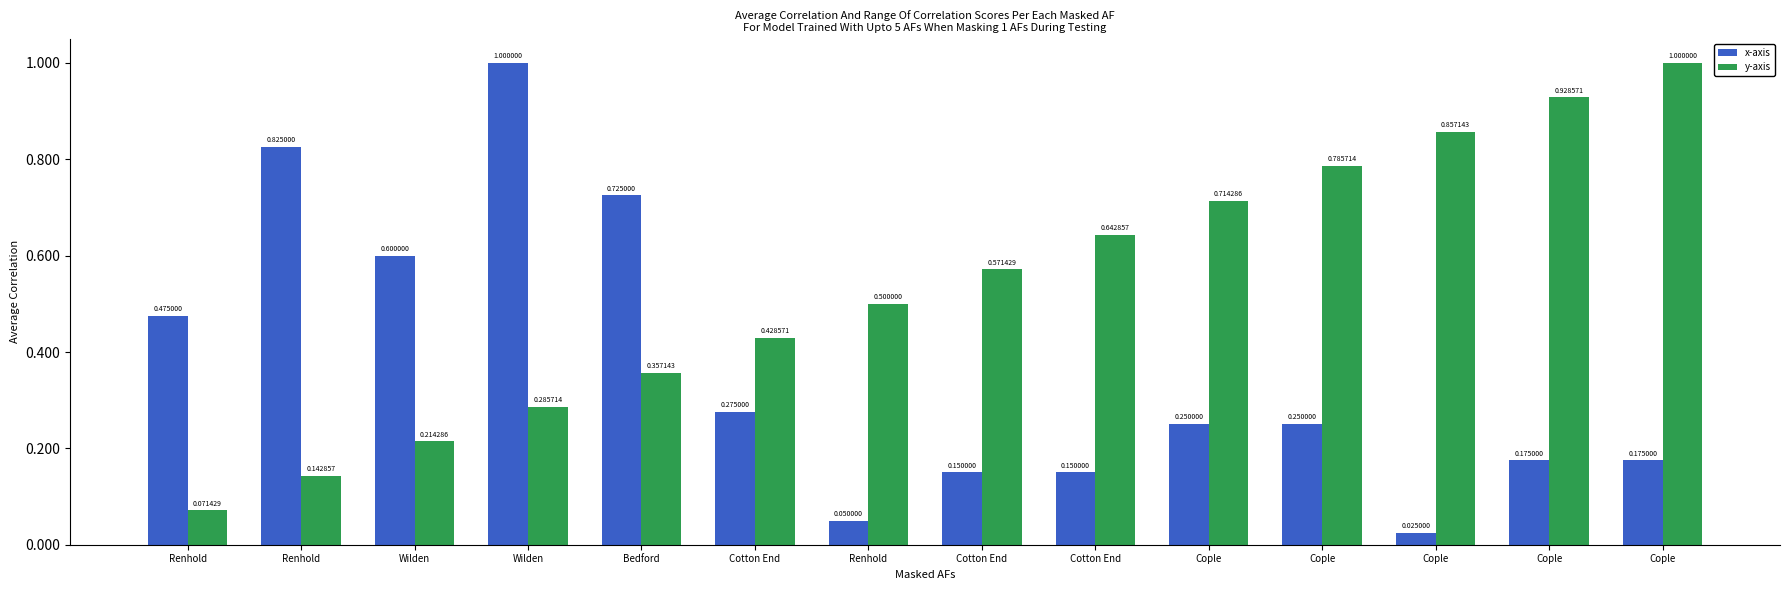

What is the maximum value for y-axis?

1.0